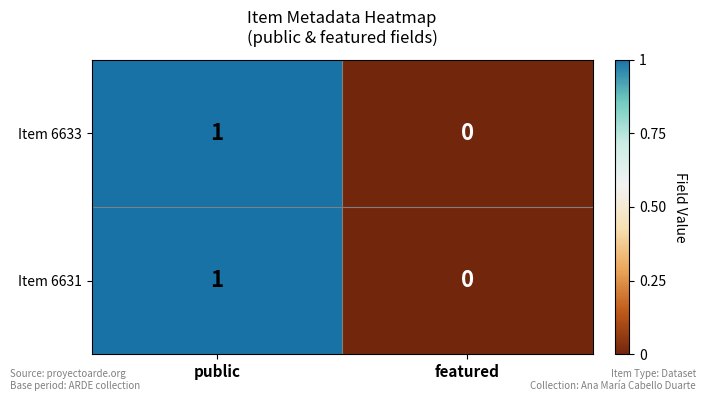

How many categories are shown in the chart?

2